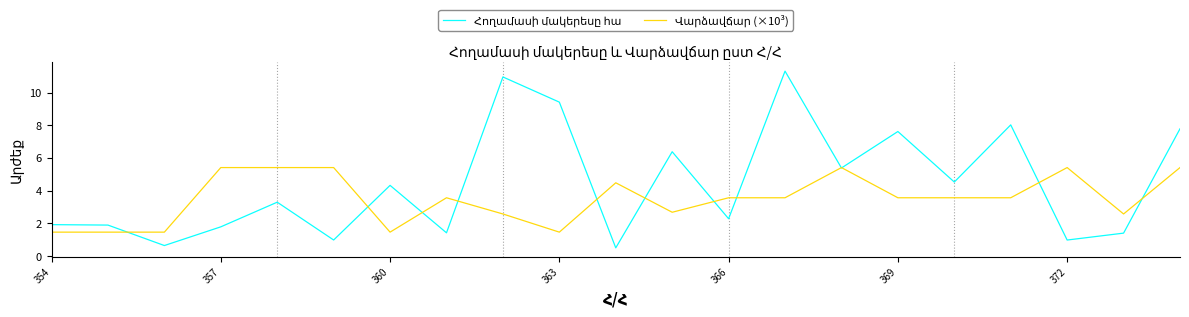

Reading left to right, transcribe all the data shown in this chart.

Հողամասի մակերեսը հա: 1.9	1.9	0.7	1.8	3.3	1.0	4.3	1.4	11.0	9.4	0.5	6.4	2.3	11.3	5.4	7.6	4.5	8.0	1.0	1.4	7.8
Վարձավճար (×10³): 1.5	1.5	1.5	5.4	5.4	5.4	1.5	3.6	2.6	1.5	4.5	2.7	3.6	3.6	5.4	3.6	3.6	3.6	5.4	2.6	5.4